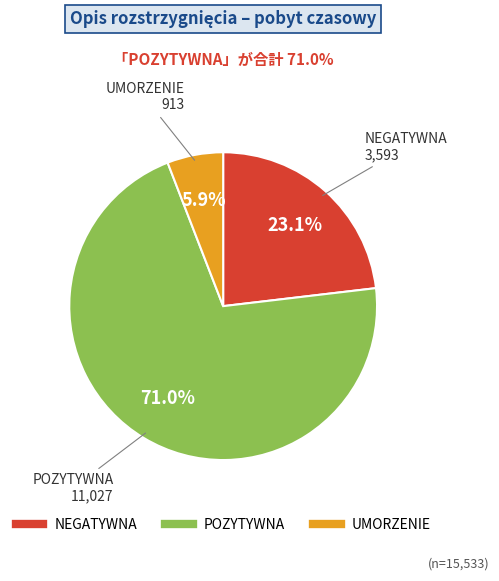

Does any single category account for the majority?

Yes